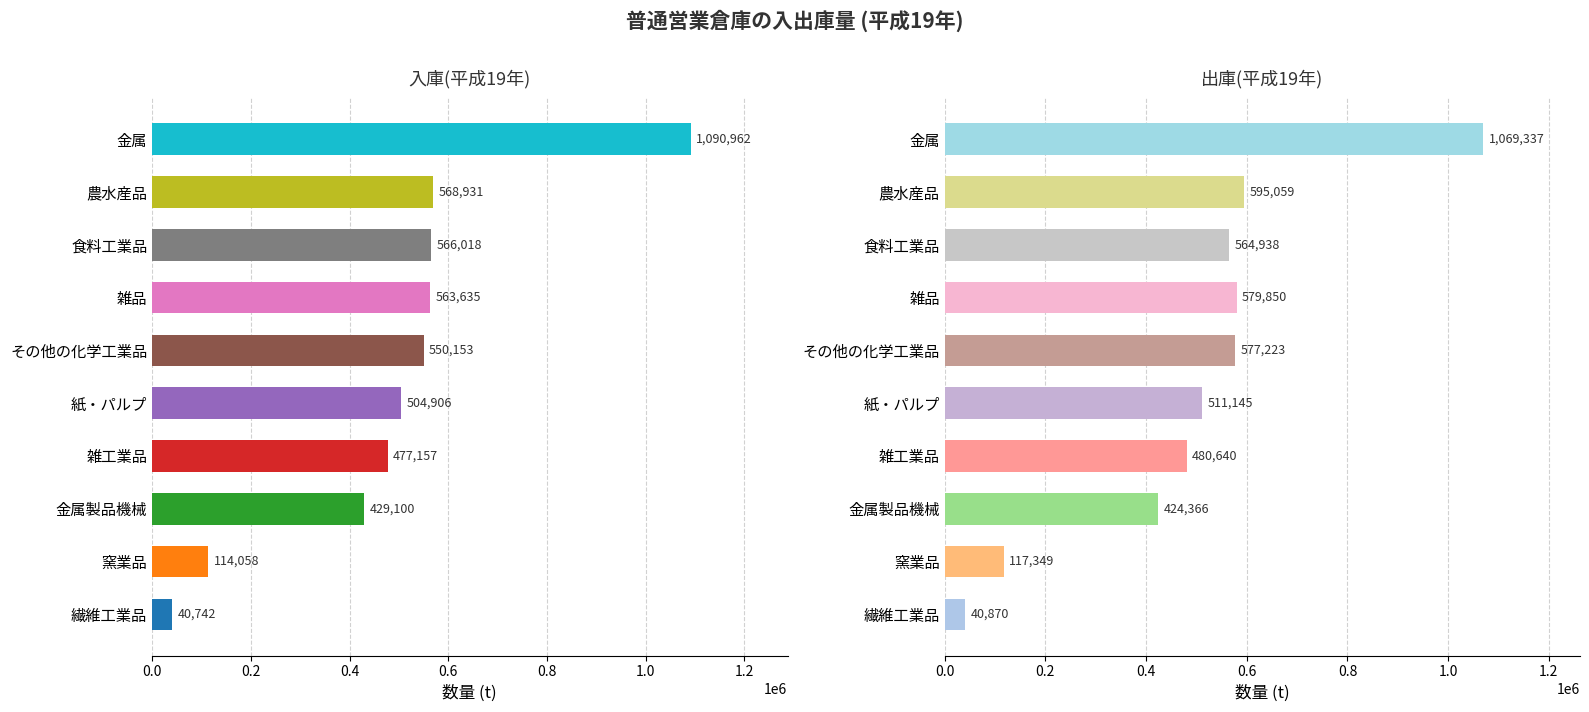

How many values in the 出庫(平成19年) series are below 564938?

5